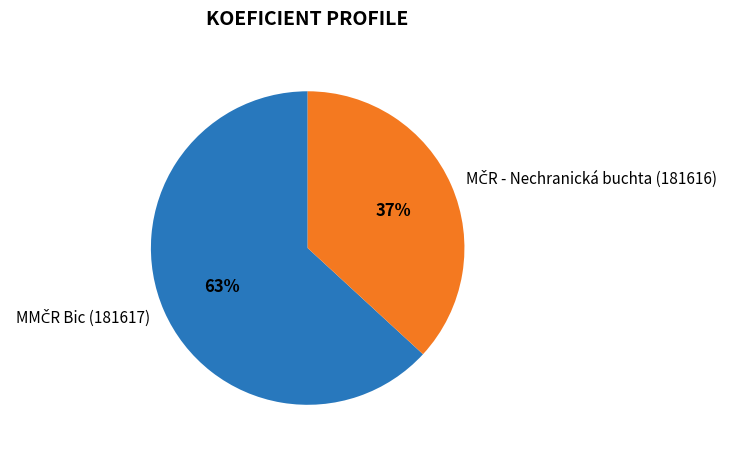

To the nearest percent, what is the average slice percentage?

50%